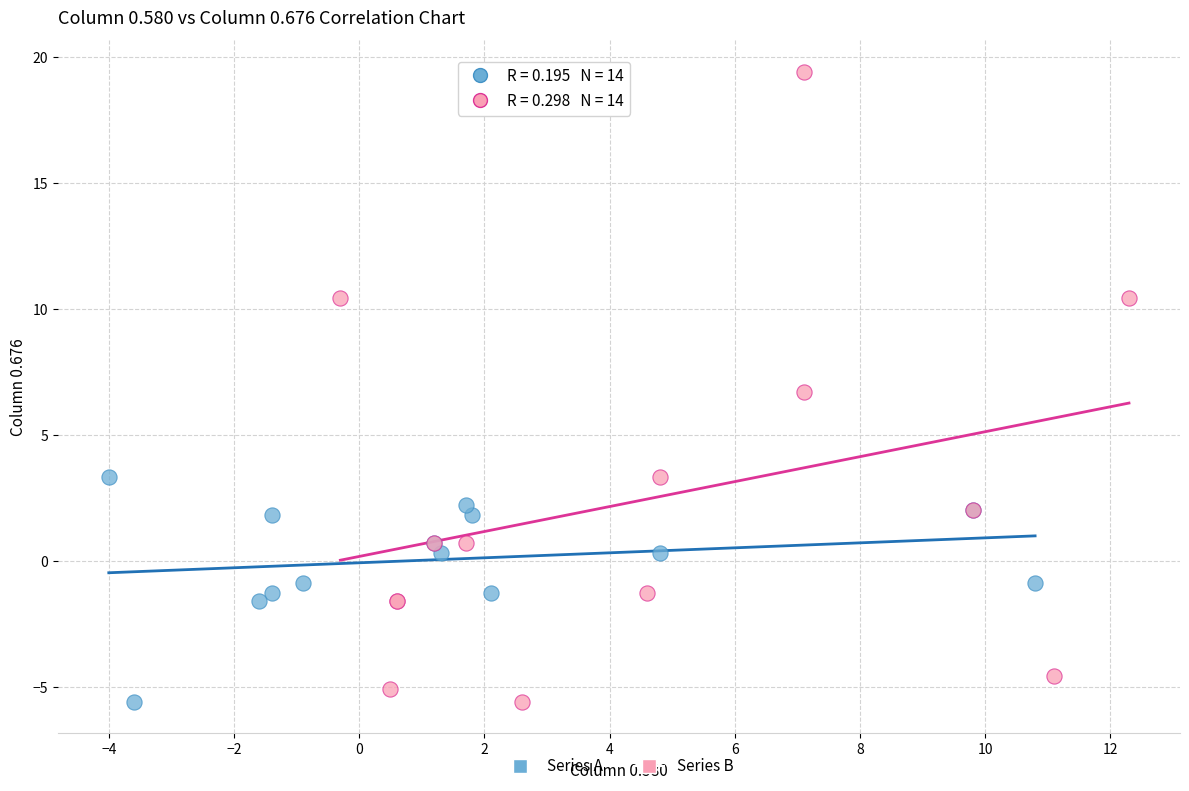

Which series reaches the maximum Y coordinate?

Series B